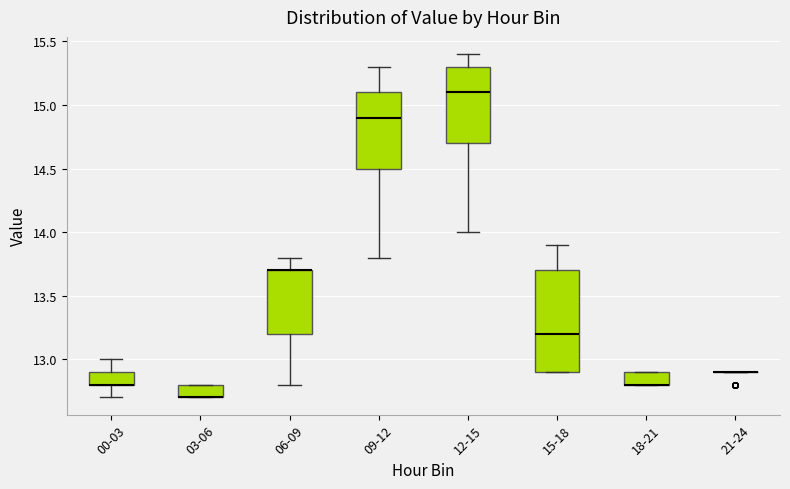

Which box is the tallest, from its lower edge to its upper edge?

15-18